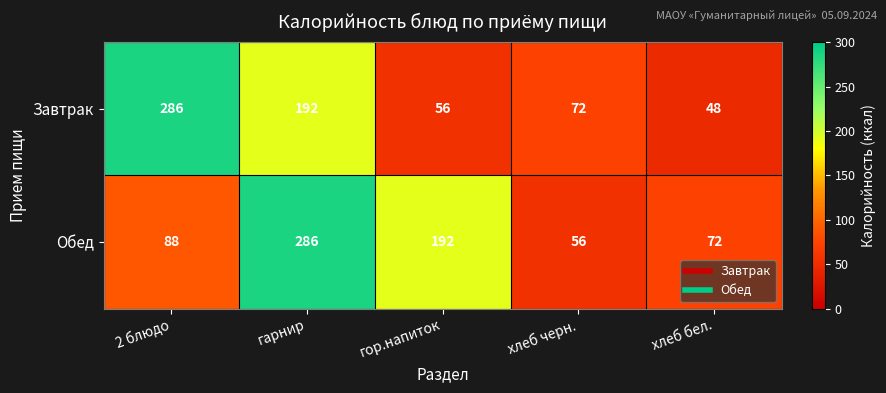

Where is Завтрак nearest to the value 167?

гарнир